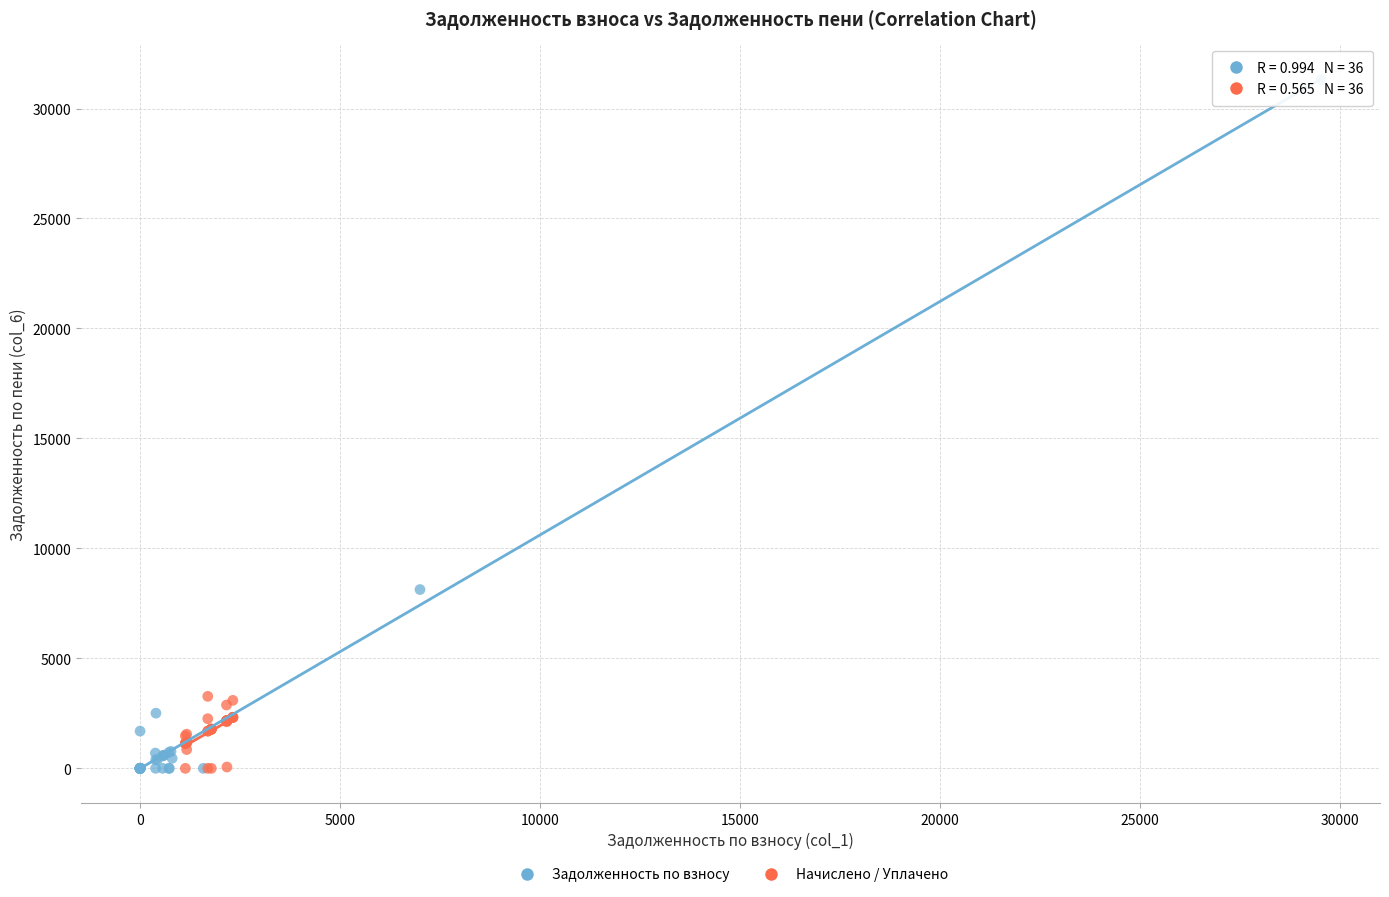

Which series contains the highest Y value?

Задолженность по взносу